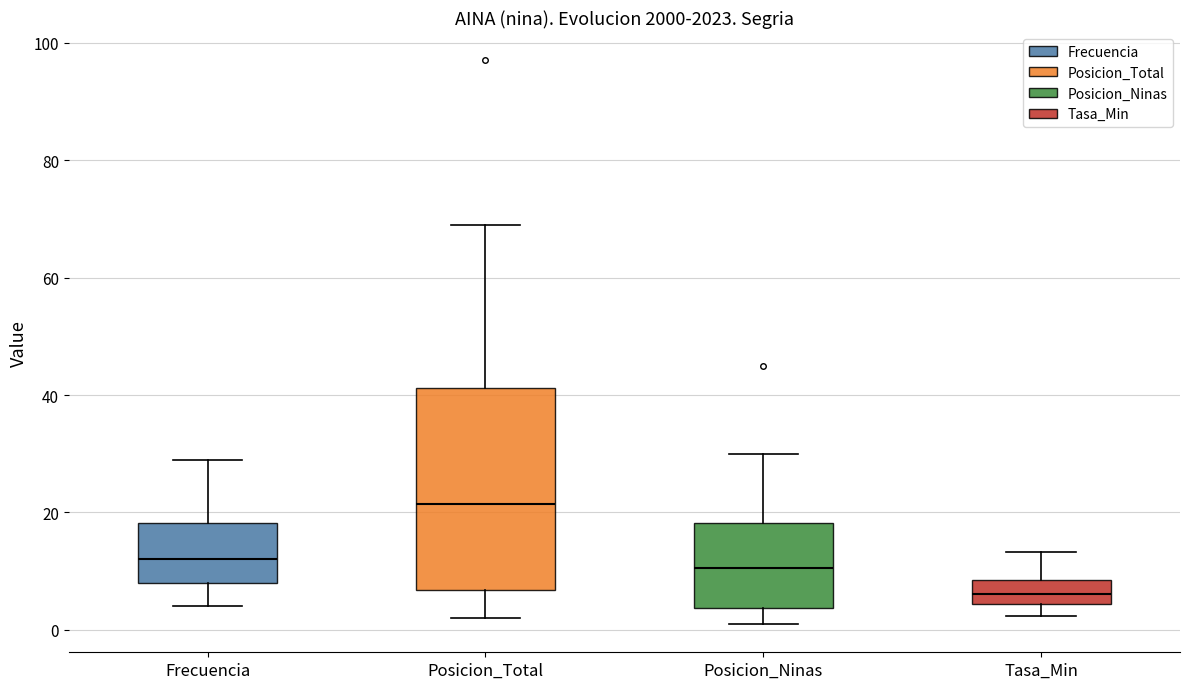

Where is the lower edge of the box for Frecuencia on the y-axis? The values are not printed on the chart, so give them approximately, as read against the axis.

8